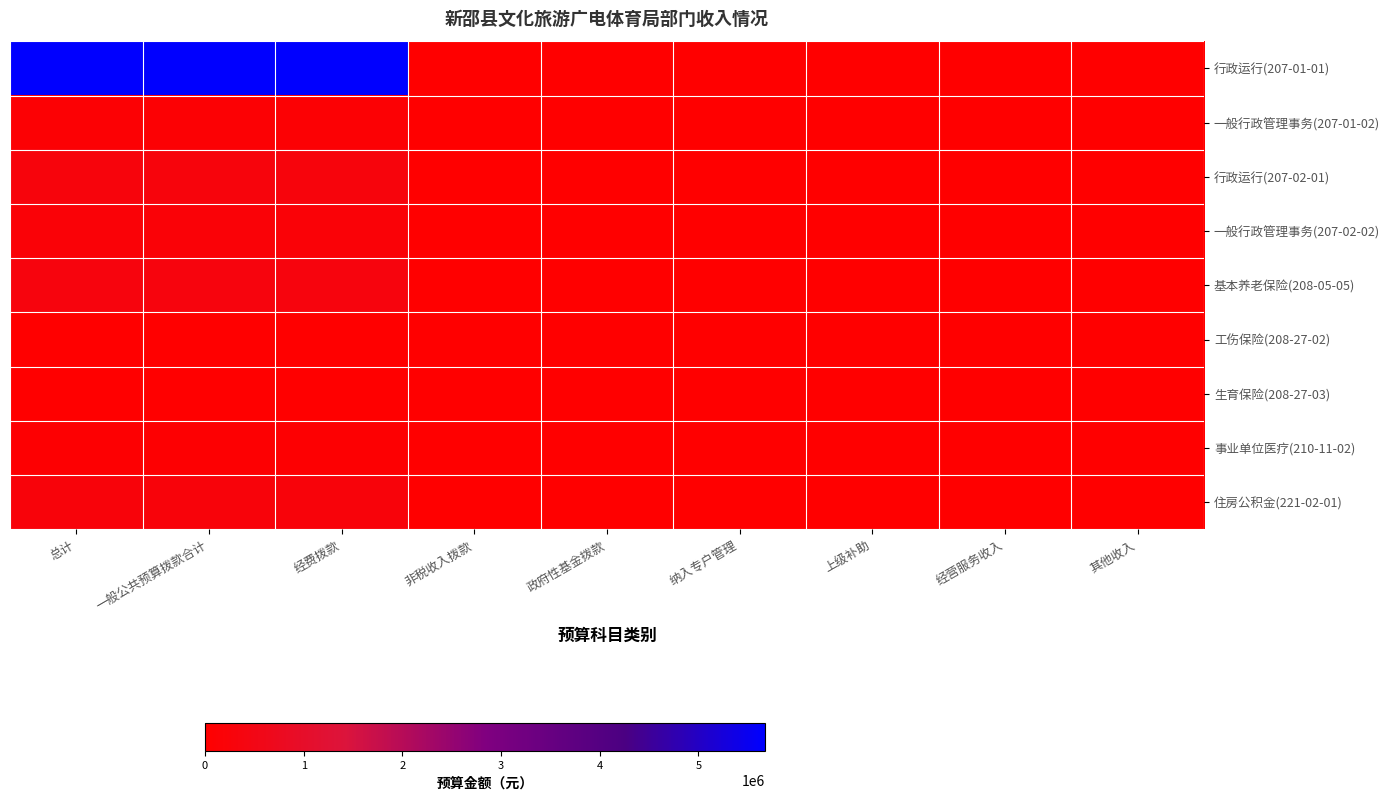

List the series in order of their peak value, lowest first.

生育保险(208-27-03), 工伤保险(208-27-02), 事业单位医疗(210-11-02), 一般行政管理事务(207-01-02), 一般行政管理事务(207-02-02), 住房公积金(221-02-01), 行政运行(207-02-01), 基本养老保险(208-05-05), 行政运行(207-01-01)